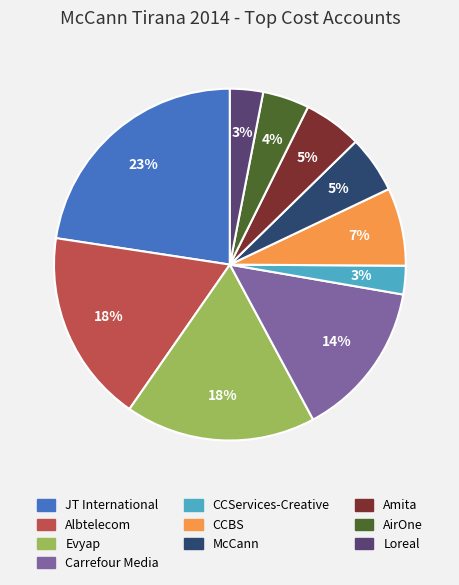

How many segments does this pie chart have?

10